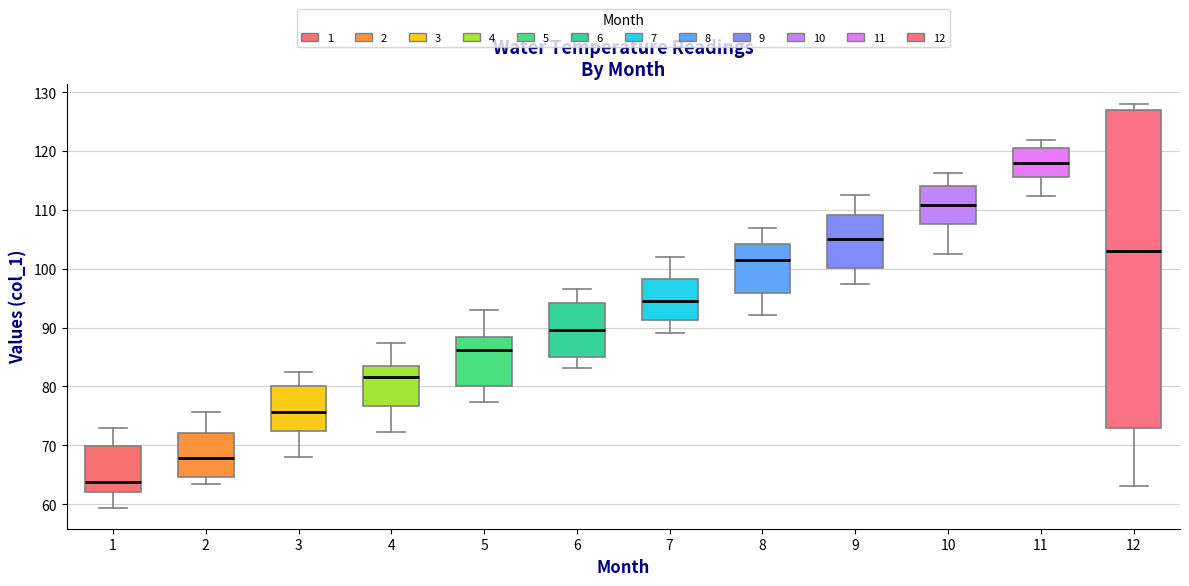

Comparing the boxes themselves (not the whiskers), which one is the tallest?

12